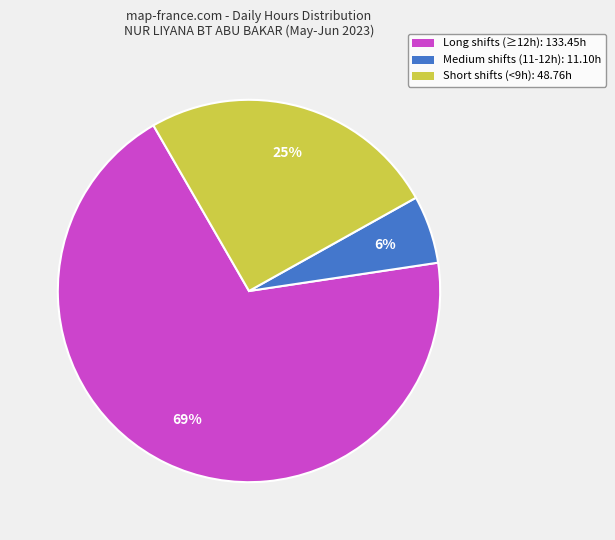

Combined, do Medium shifts (11-12h): 11.10h and Long shifts (≥12h): 133.45h account for over 50%?

Yes